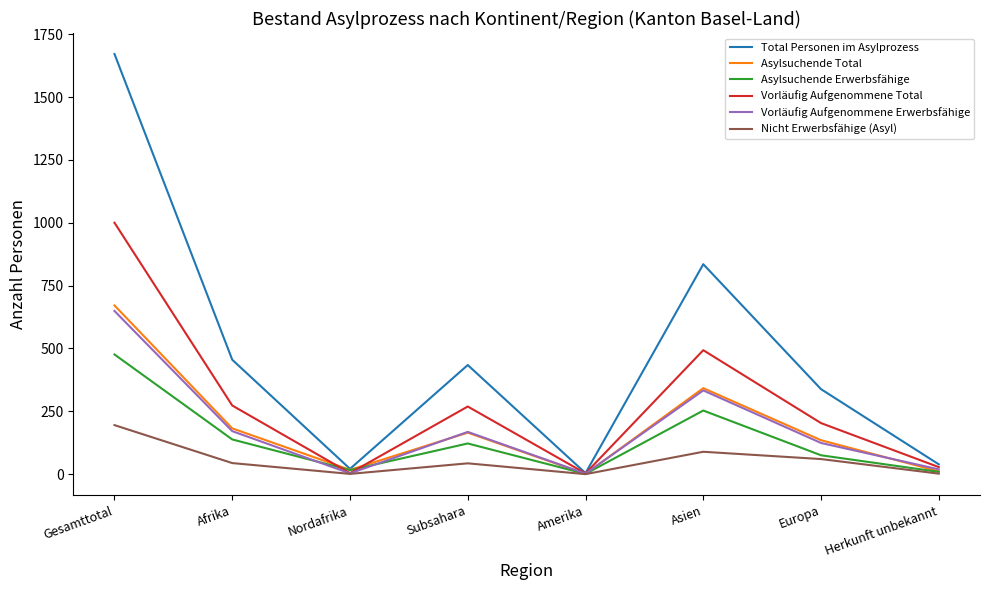

The Asylsuchende Total series shows 1 at Amerika. True or false?

True